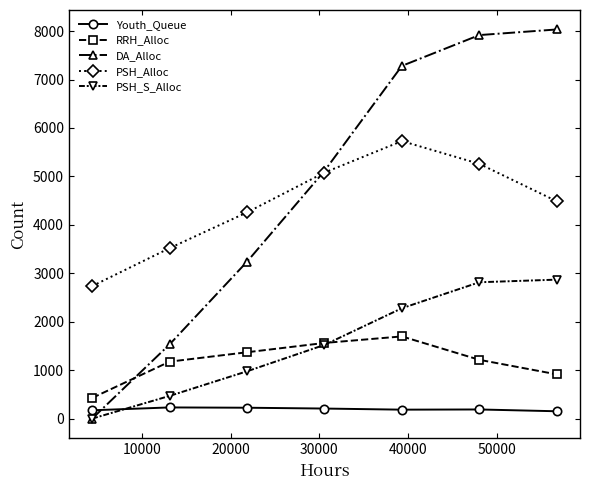

What is the highest value of the RRH_Alloc series?

1697